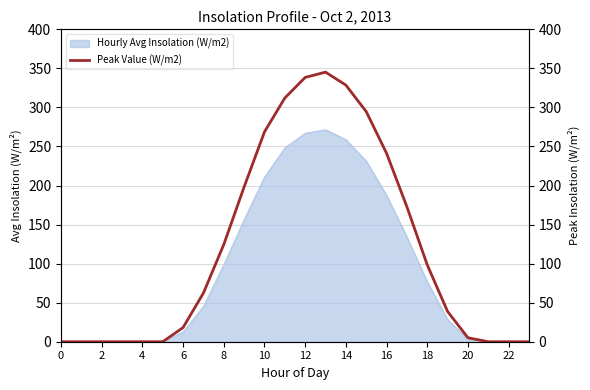

Is it true that Hourly Avg Insolation (W/m2) equals 3.2 at 20?

True